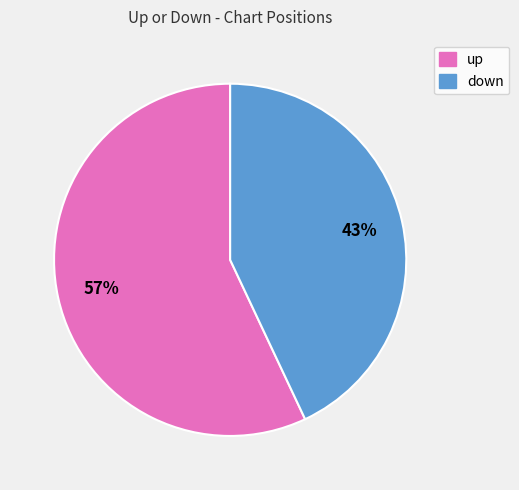

Is the sum of down and up greater than half?

Yes